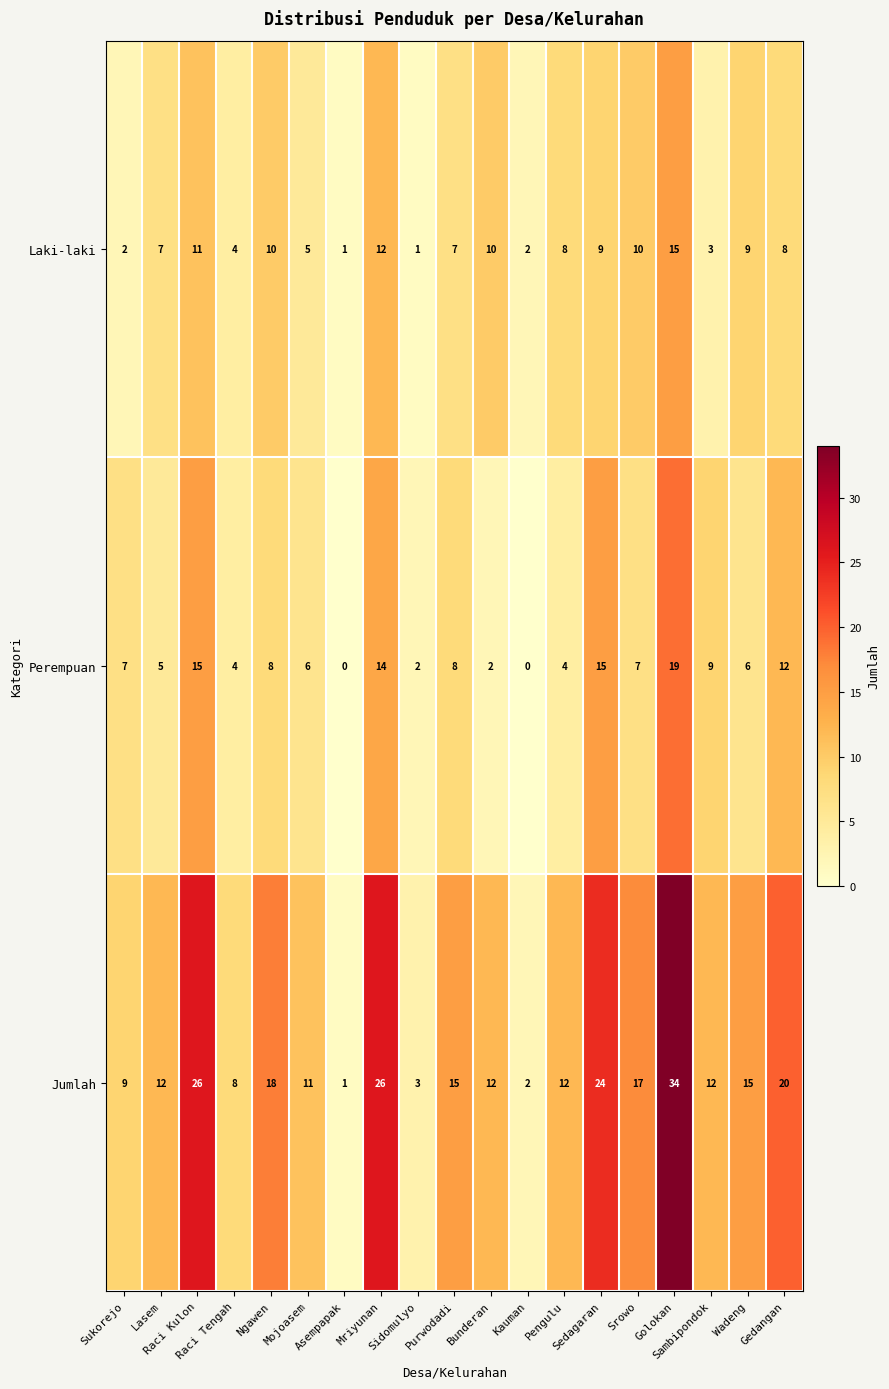

Which series has the largest total across all categories?

Jumlah